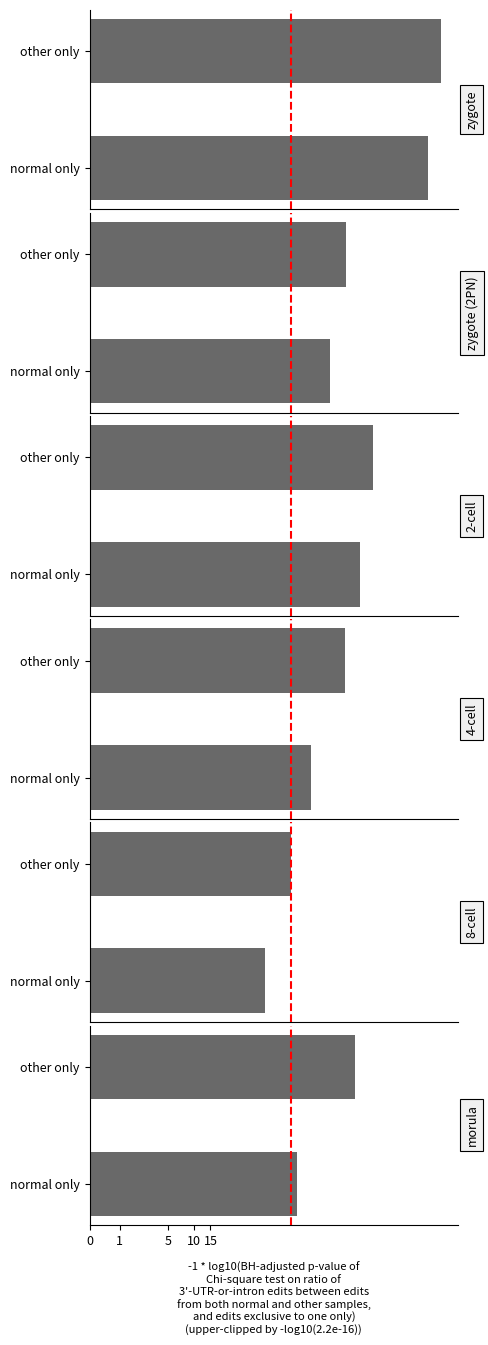

True or false: the data shows 1.8 at normal only.

False